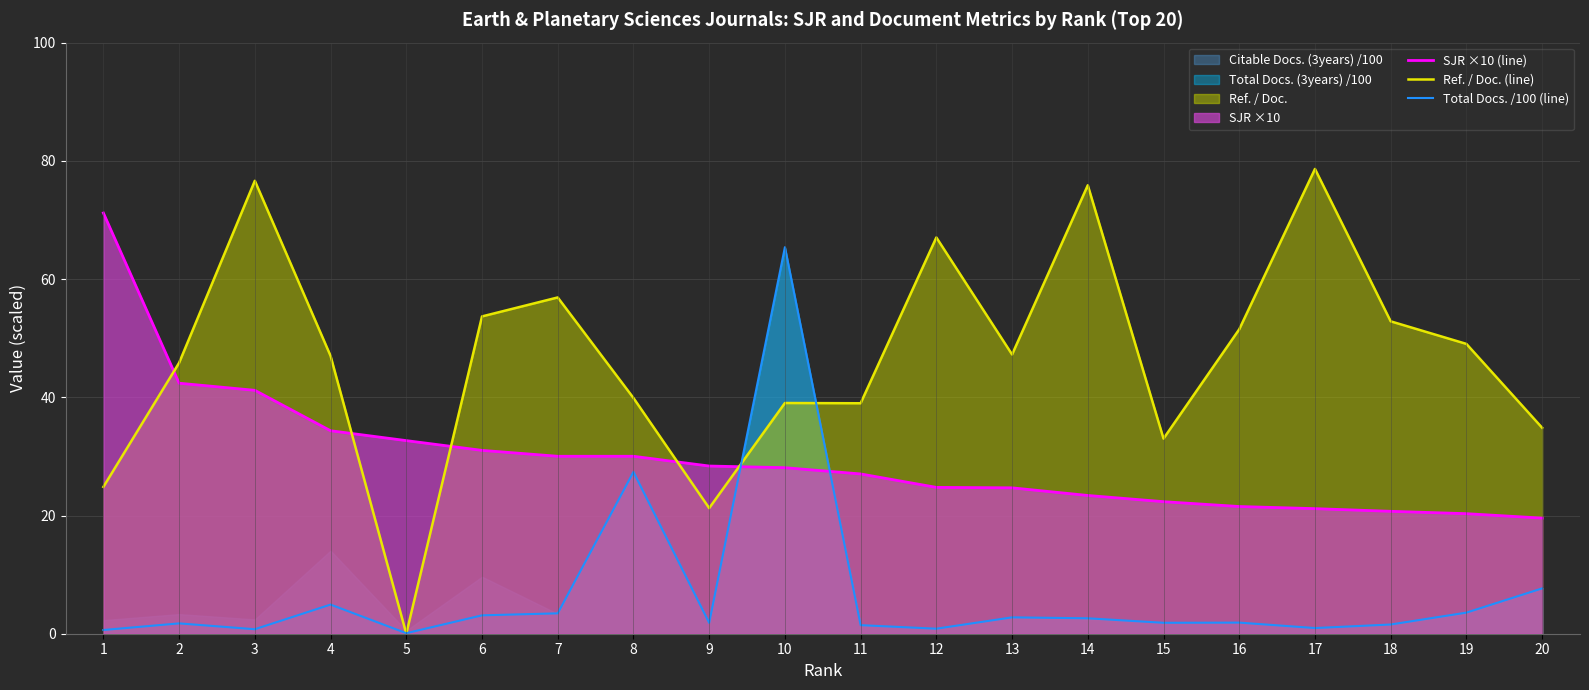

What is the difference between the SJR ×10 (line) values at 1 and 16?

49.7